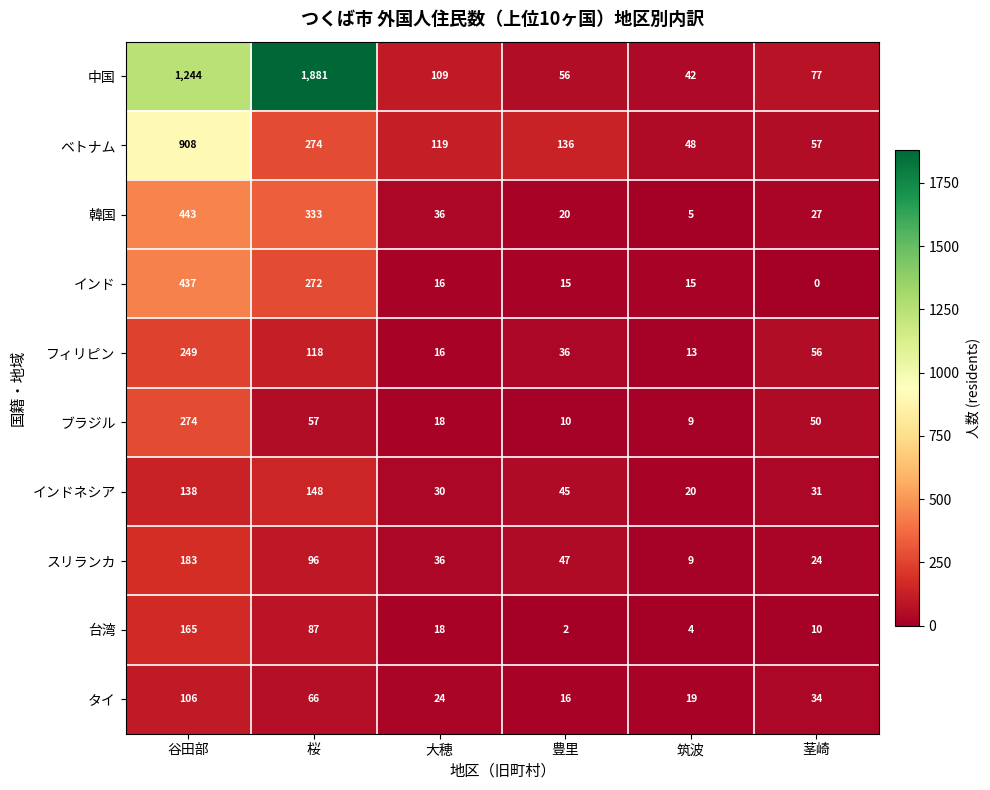

What is the total value across all series at 桜?

3332